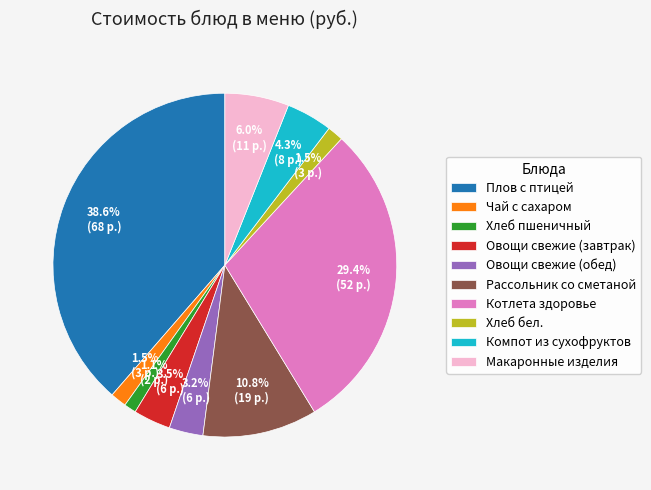

How many segments does this pie chart have?

10